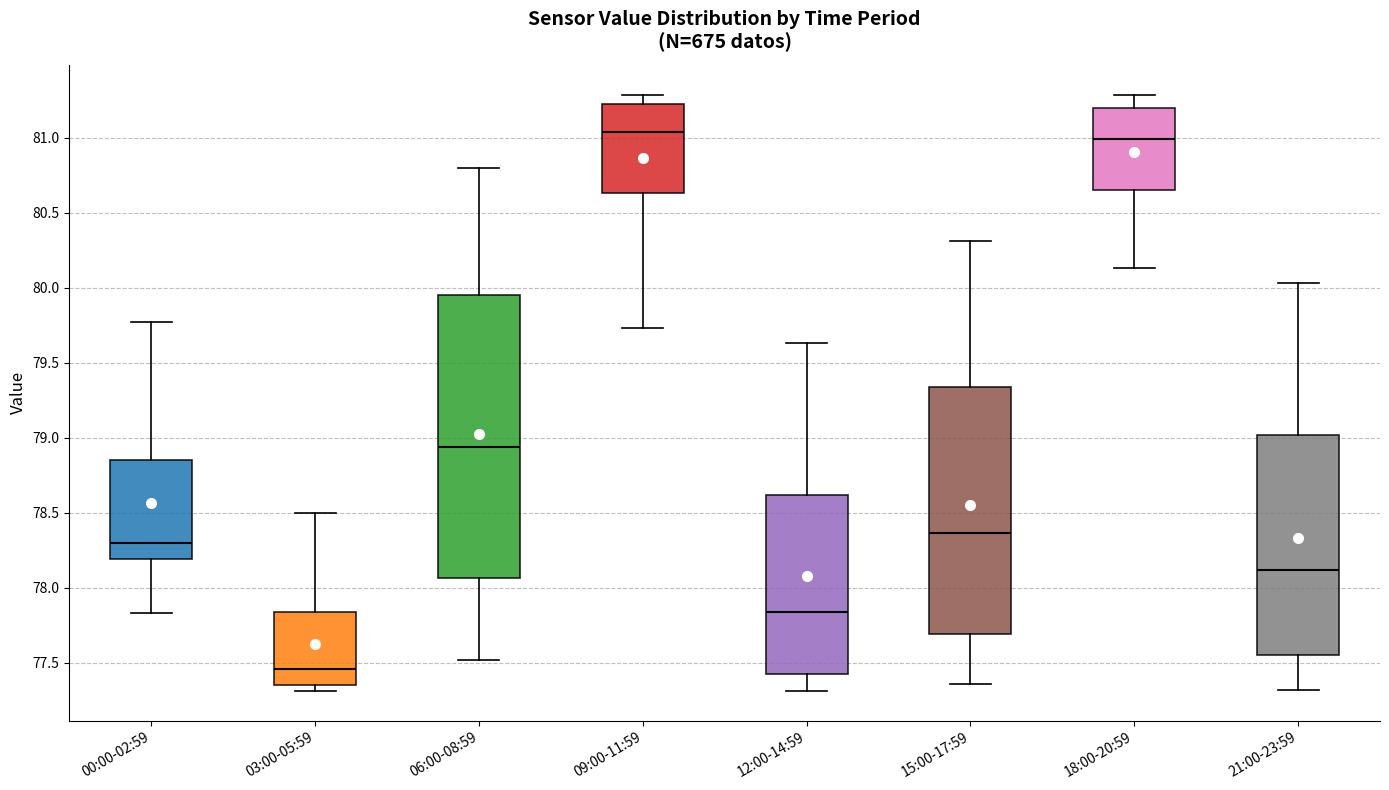

Which box's median line is the highest?

09:00-11:59